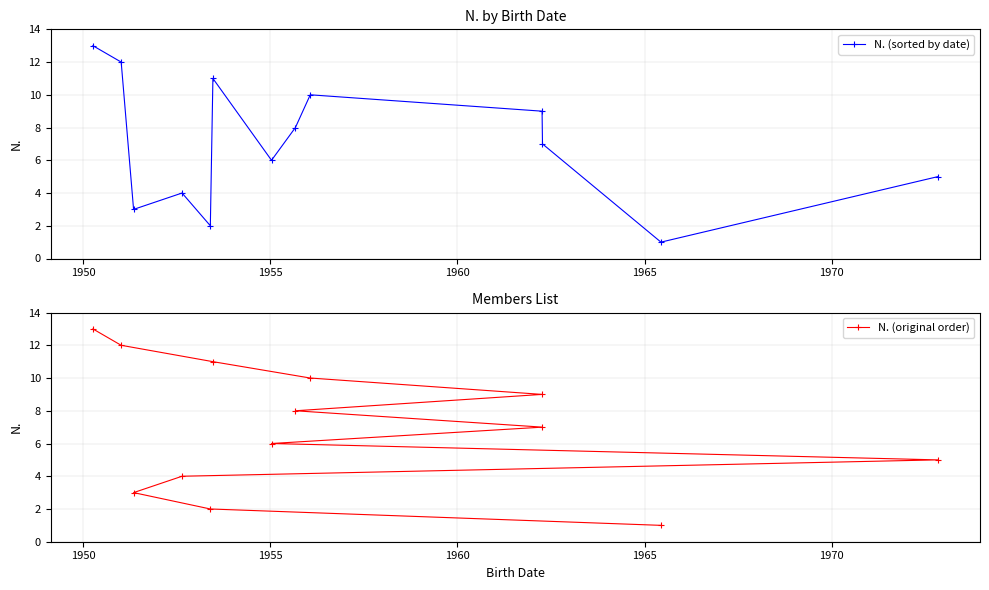

What is the maximum value for N. (sorted by date)?

13